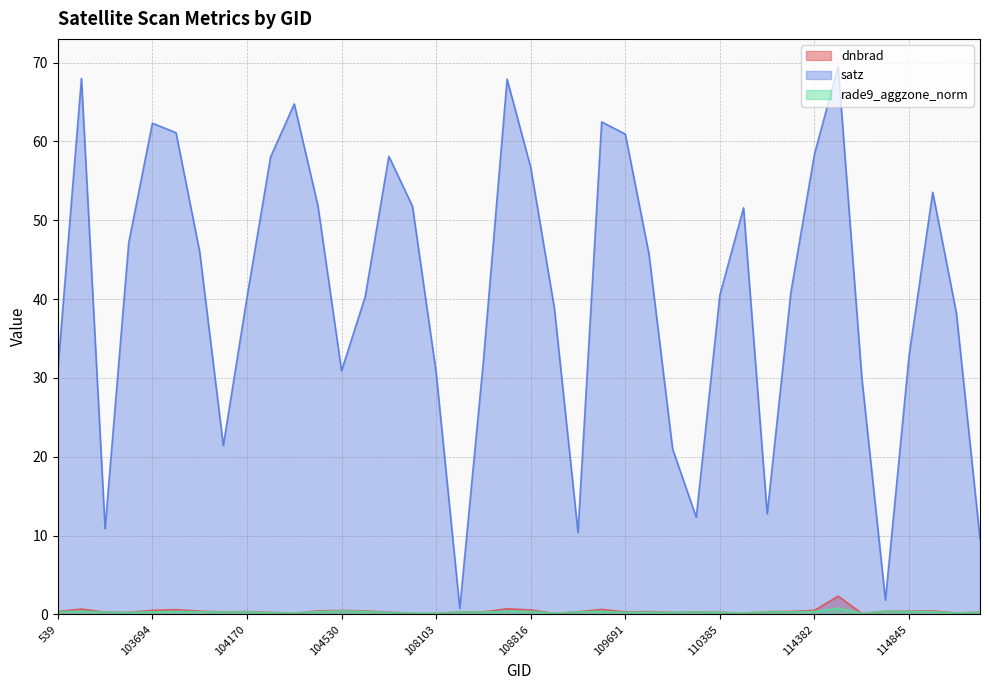

What is the label of the 34th point from the left?

114496